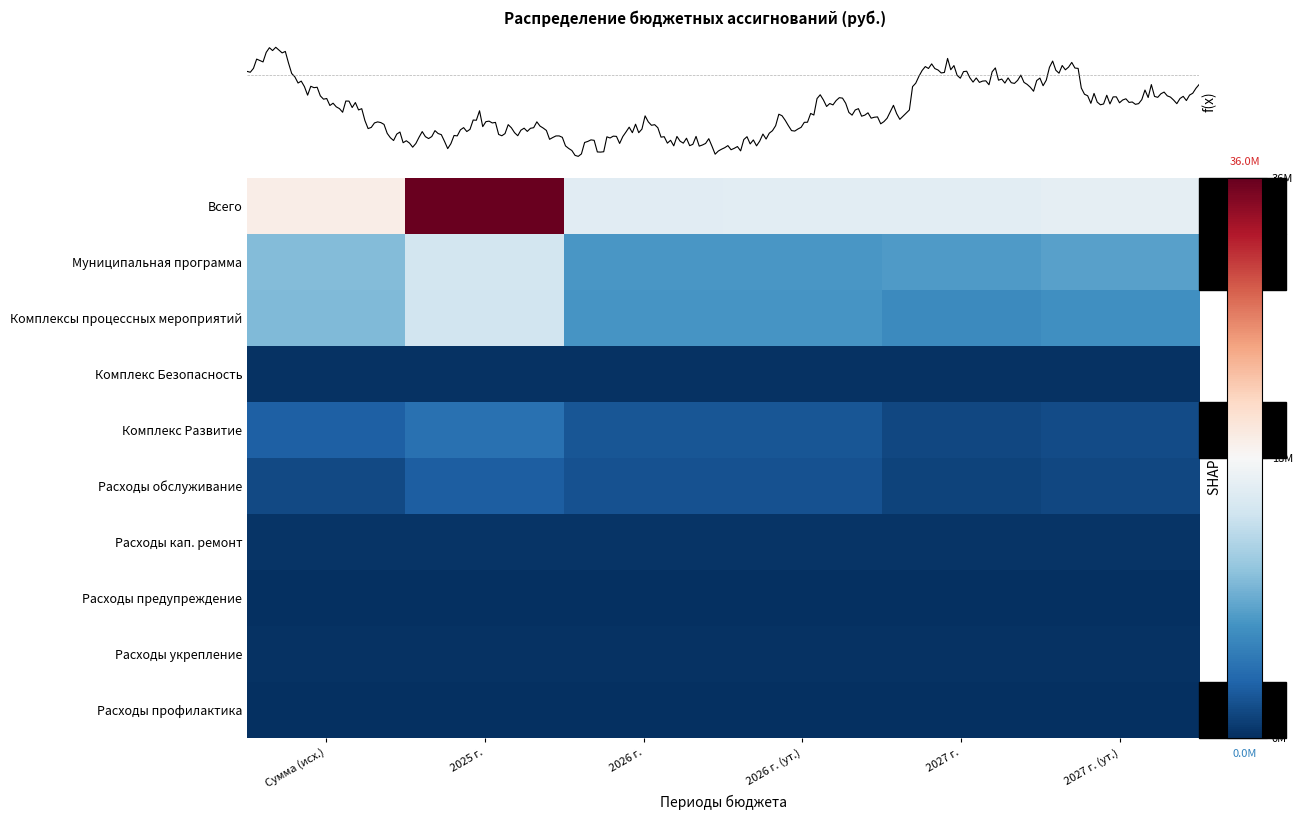

What is the total value across all series at 2026 г. (ут.)?

36712571.5